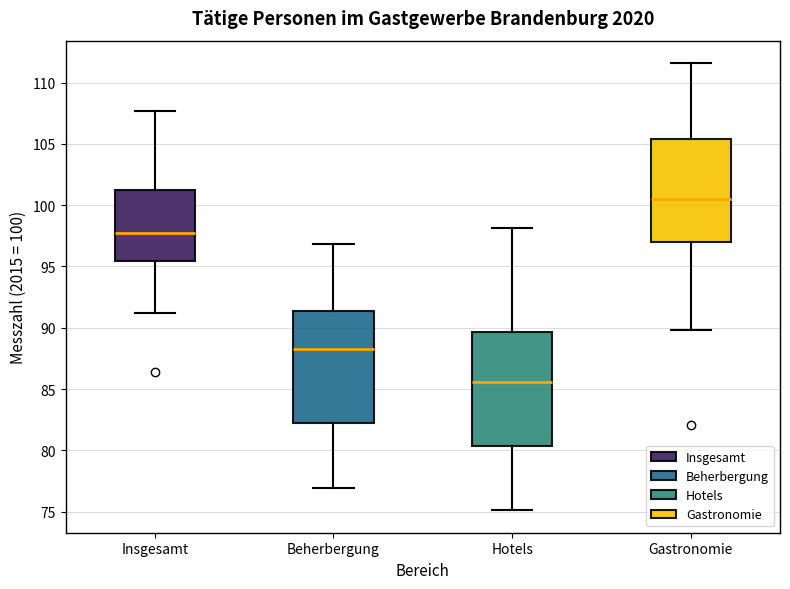

Reading left to right, transcribe this box plot: for each box, give where its median line is, the range the box spans, and where its two whiskers end, as read against the y-axis. The values are not printed on the chart, so give them approximately, as read against the axis.

Insgesamt: median 97.5, box 95.5 to 101.0, whiskers 91.0 to 107.5
Beherbergung: median 88.5, box 82.0 to 91.5, whiskers 77.0 to 97.0
Hotels: median 85.5, box 80.5 to 89.5, whiskers 75.0 to 98.0
Gastronomie: median 100.5, box 97.0 to 105.5, whiskers 90.0 to 111.5